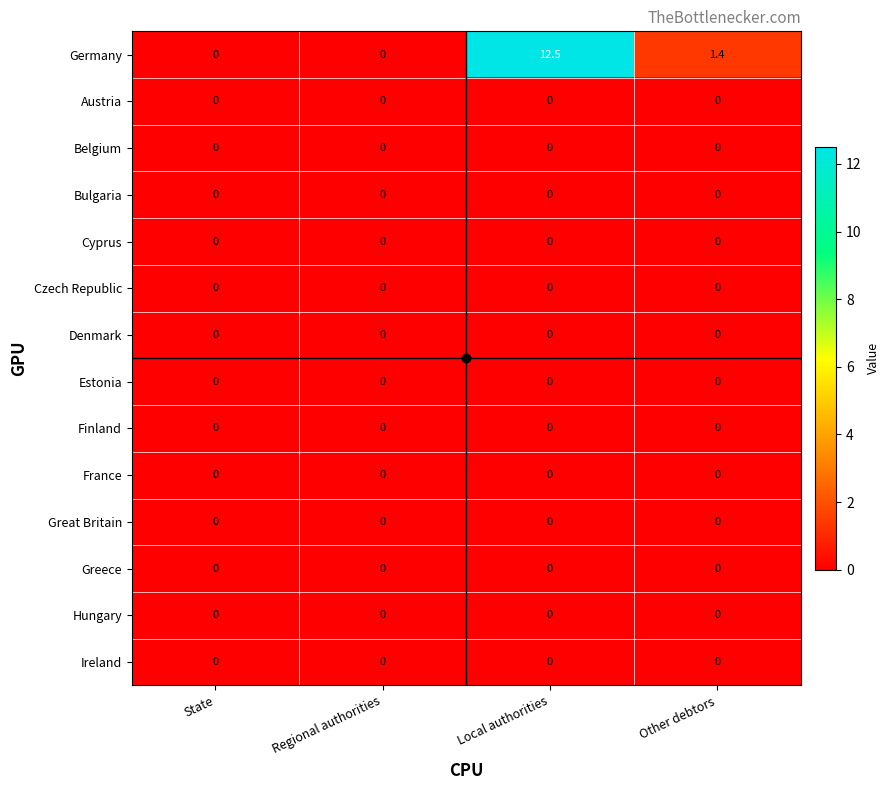

At which category is the sum across all series the highest?

Local authorities